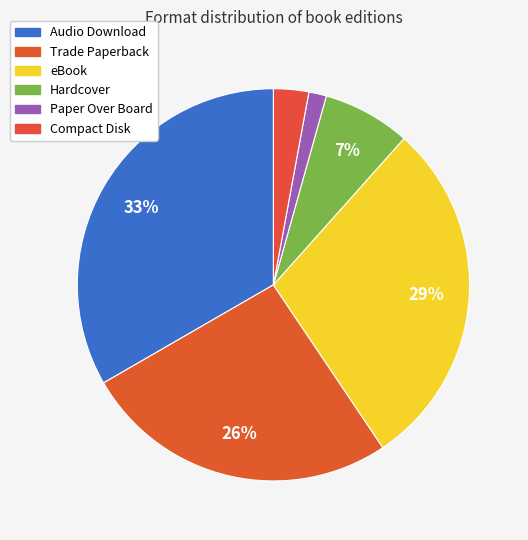

Combined, what portion of the pie is Hardcover and Audio Download?

40.6%